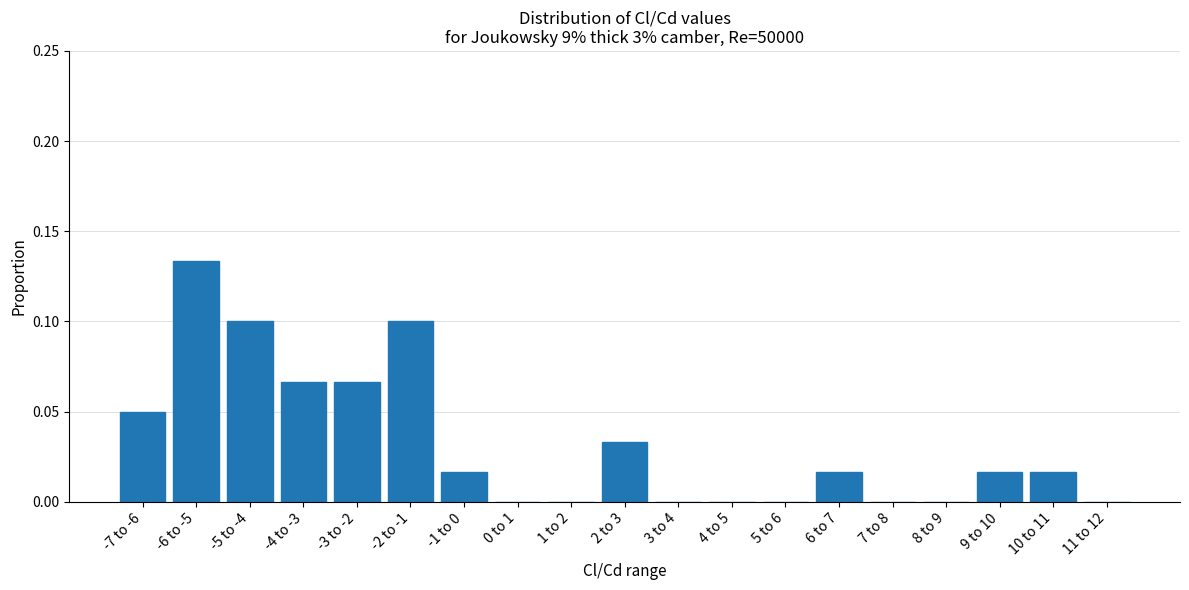

What is the sum of all values?

0.6